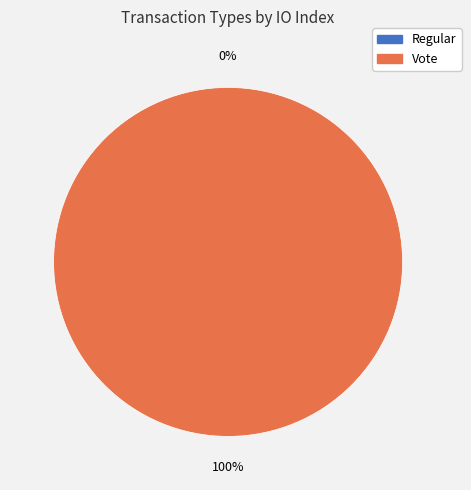

Is it true that Vote is 99% of the pie?

False